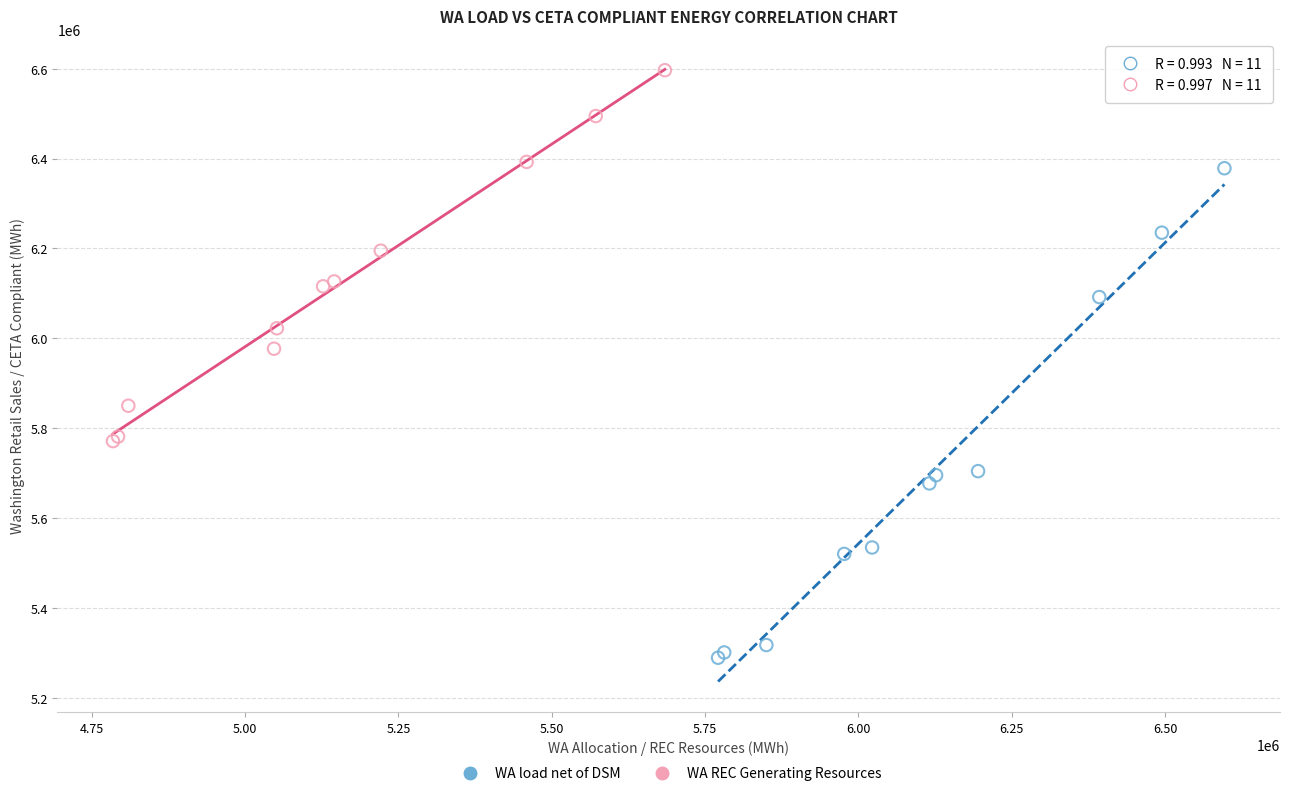

Which series reaches the minimum Y coordinate?

WA load net of DSM